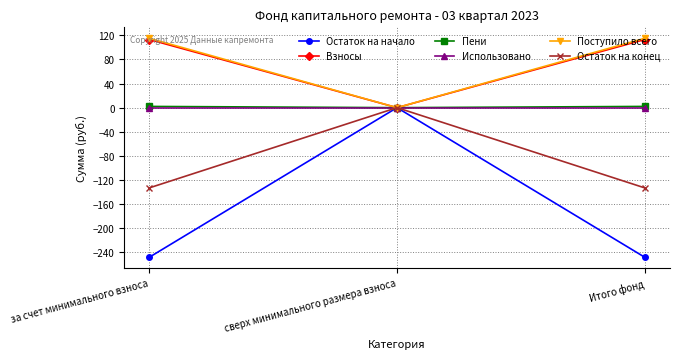

What is the minimum value shown in the chart?

-247.9